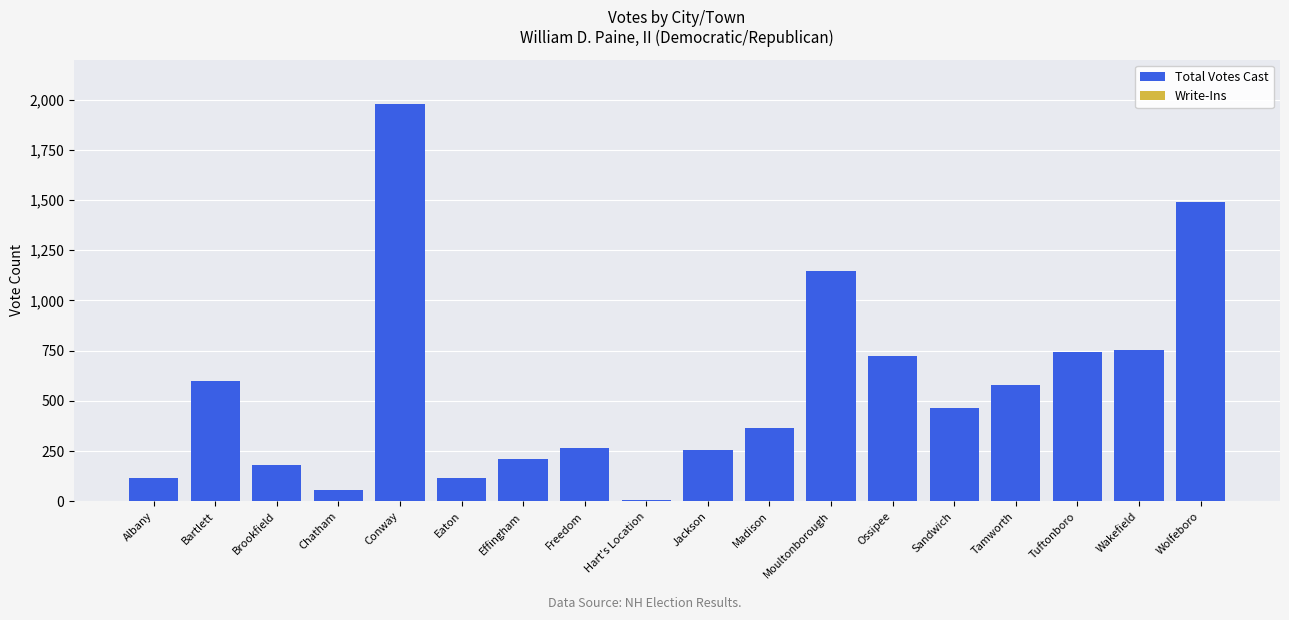

The chart shows a value of 263 at Freedom. True or false?

True